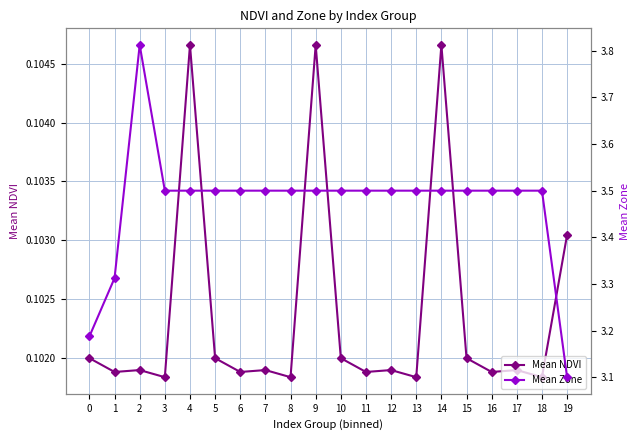

Reading left to right, what are all the values shown in this chart?

Mean NDVI: 0.1	0.1	0.1	0.1	0.1	0.1	0.1	0.1	0.1	0.1	0.1	0.1	0.1	0.1	0.1	0.1	0.1	0.1	0.1	0.1
Mean Zone: 3.2	3.3	3.8	3.5	3.5	3.5	3.5	3.5	3.5	3.5	3.5	3.5	3.5	3.5	3.5	3.5	3.5	3.5	3.5	3.1